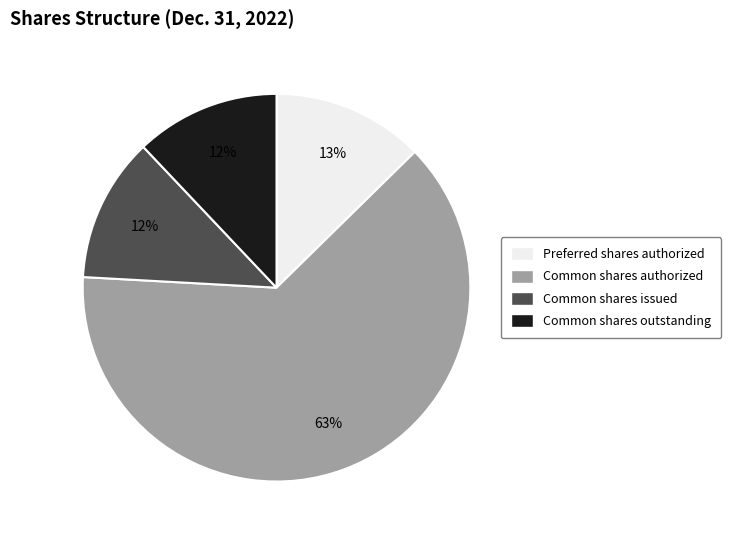

To the nearest percent, what portion does Common shares issued represent?

12%